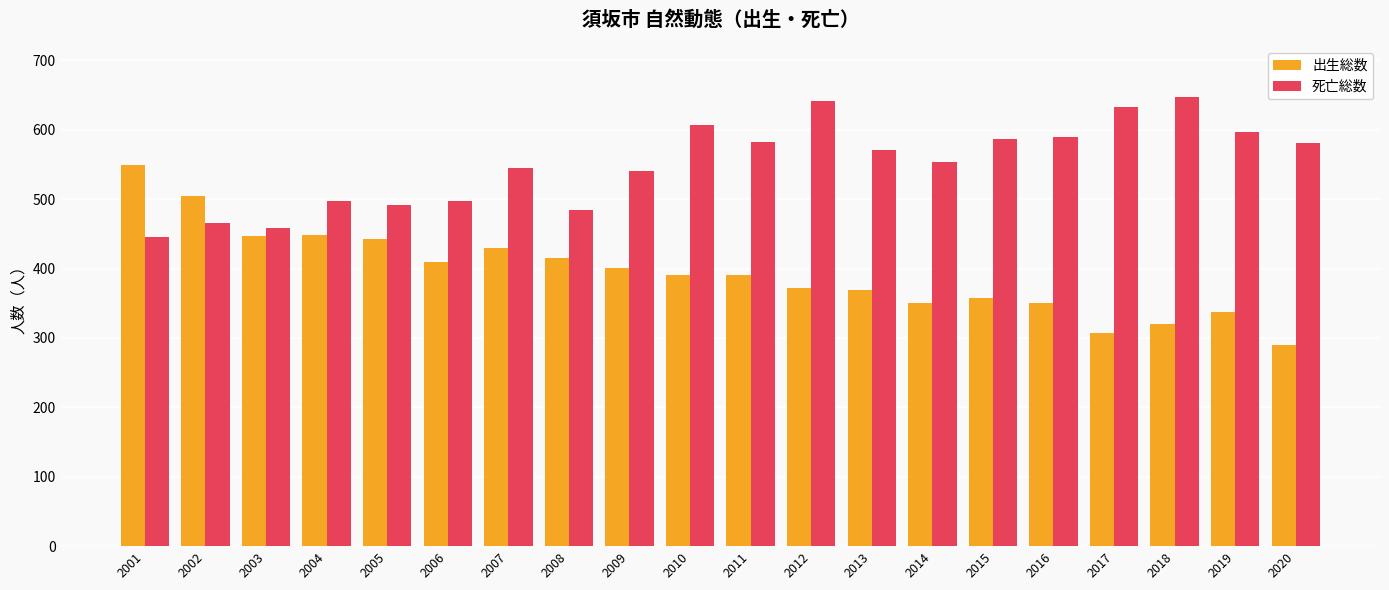

At how many categories does at least one series exceed 318?

20